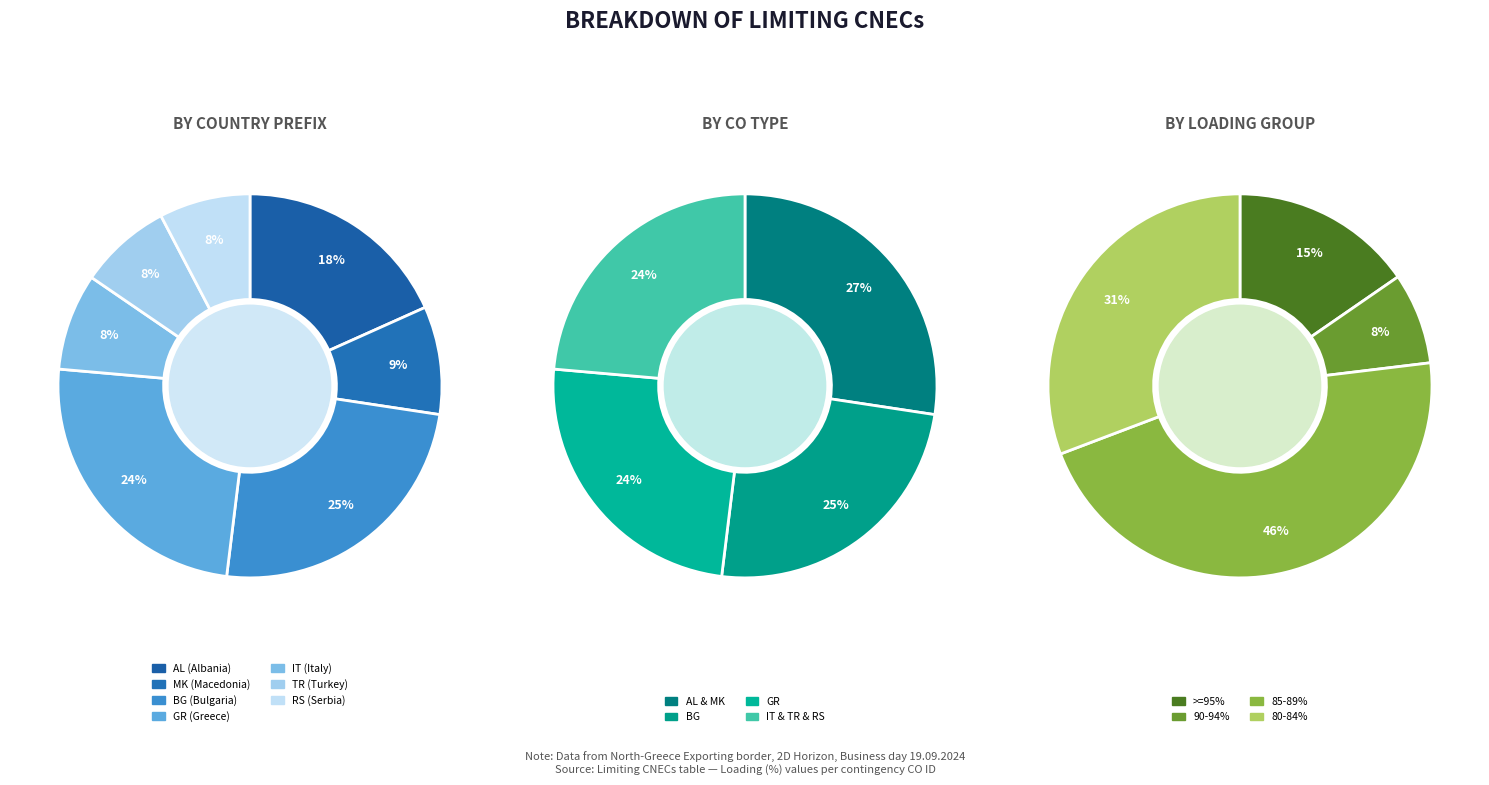

Is it true that BG_GR_CO_00002 is 1% of the pie?

False